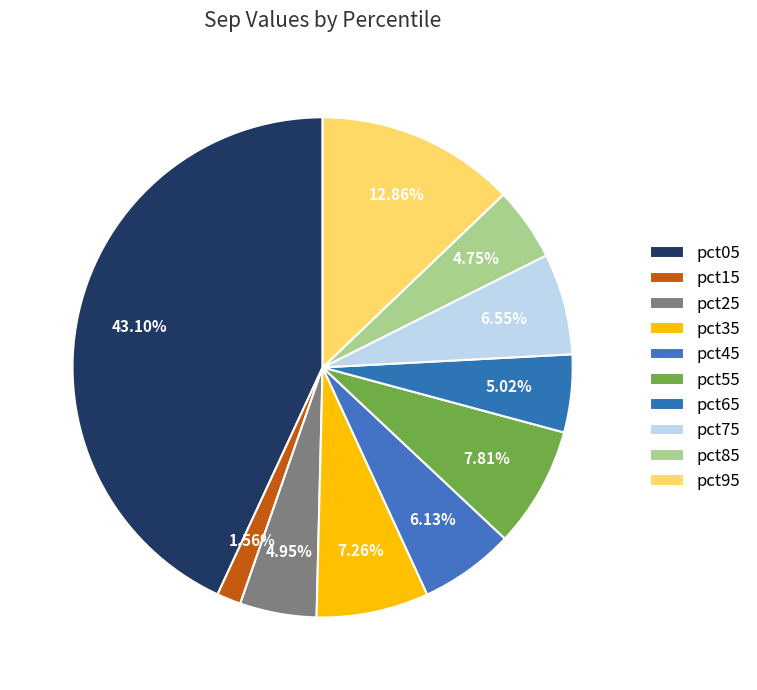

How many slices are in this pie chart?

10